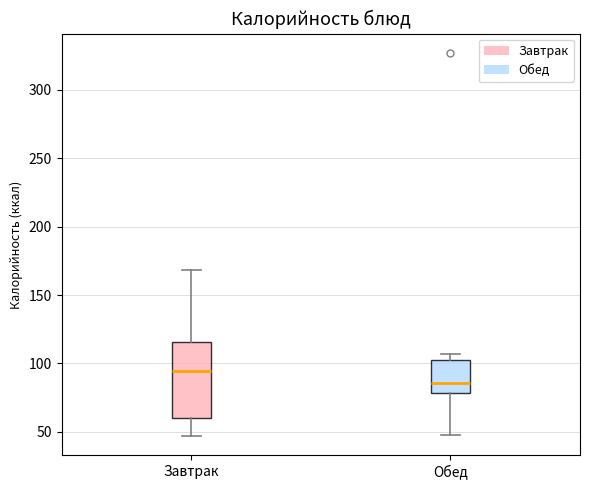

Reading left to right, read every box against the y-axis: the position of its median line, the range the box covers, and the ends of its whiskers. The values are not printed on the chart, so give them approximately, as read against the axis.

Завтрак: median 95, box 60 to 115, whiskers 45 to 170
Обед: median 85, box 80 to 105, whiskers 50 to 105 (just above the box's upper edge)